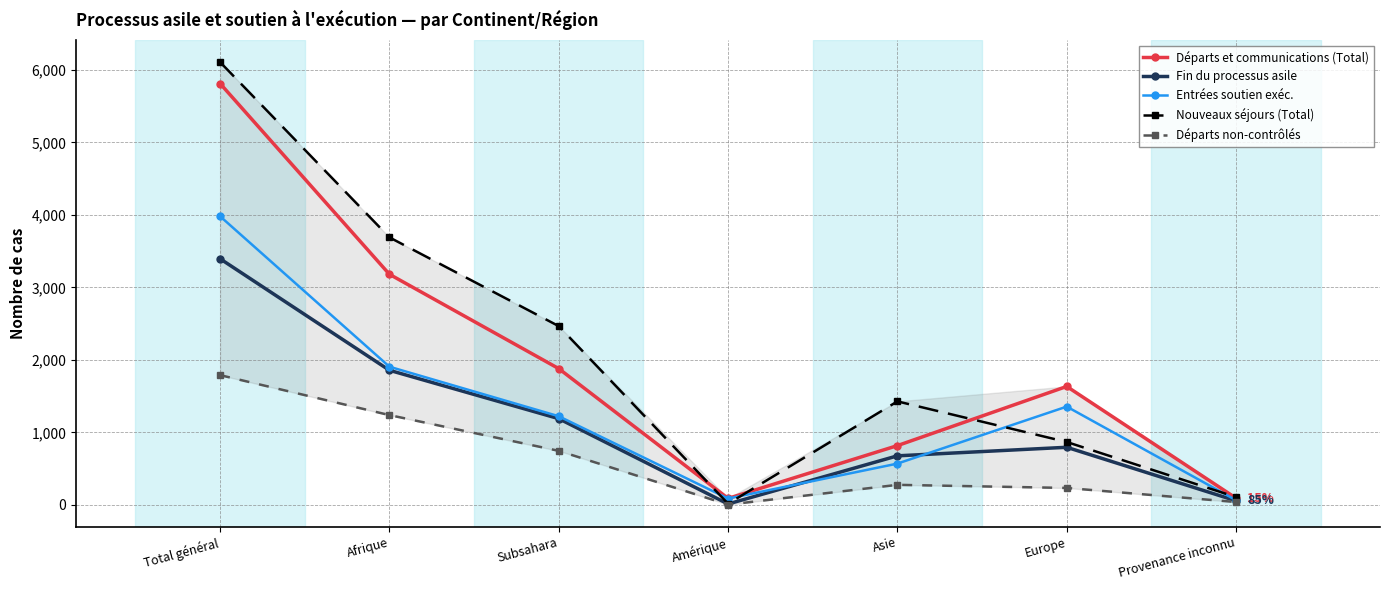

Reading right to left, list all the values displayed in this chart.

Départs et communications (Total): Provenance inconnu=92	Europe=1633	Asie=817	Amérique=89	Subsahara=1879	Afrique=3180	Total général=5811
Fin du processus asile: Provenance inconnu=56	Europe=794	Asie=676	Amérique=12	Subsahara=1189	Afrique=1856	Total général=3394
Entrées soutien exéc.: Provenance inconnu=64	Europe=1355	Asie=569	Amérique=87	Subsahara=1222	Afrique=1905	Total général=3980
Nouveaux séjours (Total): Provenance inconnu=107	Europe=867	Asie=1427	Amérique=16	Subsahara=2465	Afrique=3689	Total général=6106
Départs non-contrôlés: Provenance inconnu=39	Europe=233	Asie=276	Amérique=3	Subsahara=745	Afrique=1238	Total général=1789